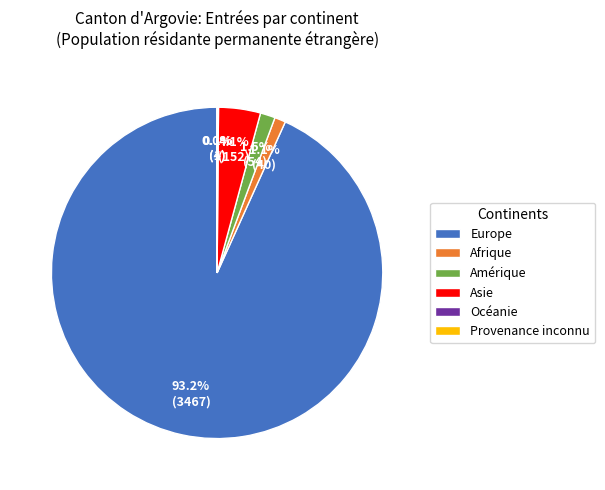

Which slice is the largest?

Europe